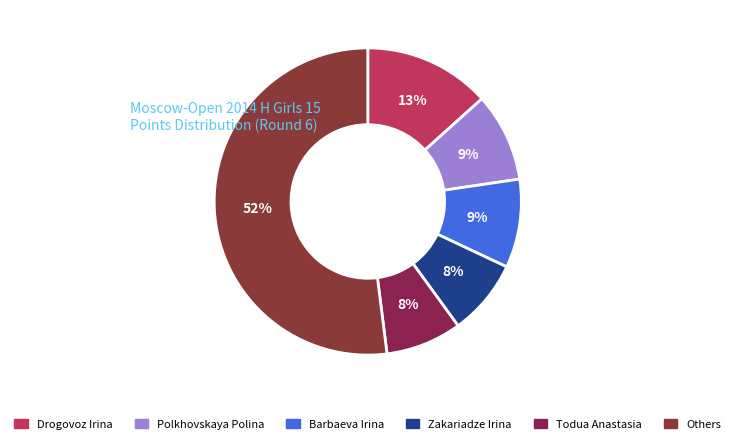

How many slices are in this pie chart?

6